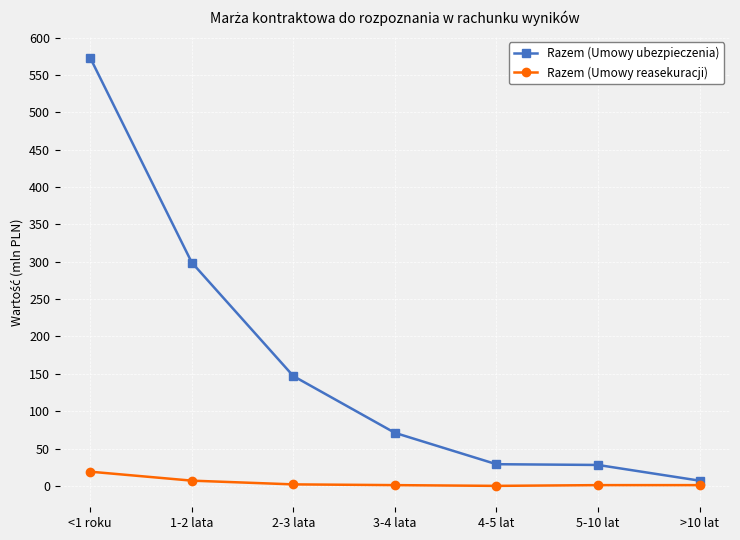

What is the average value of the Razem (Umowy ubezpieczenia) series?

165